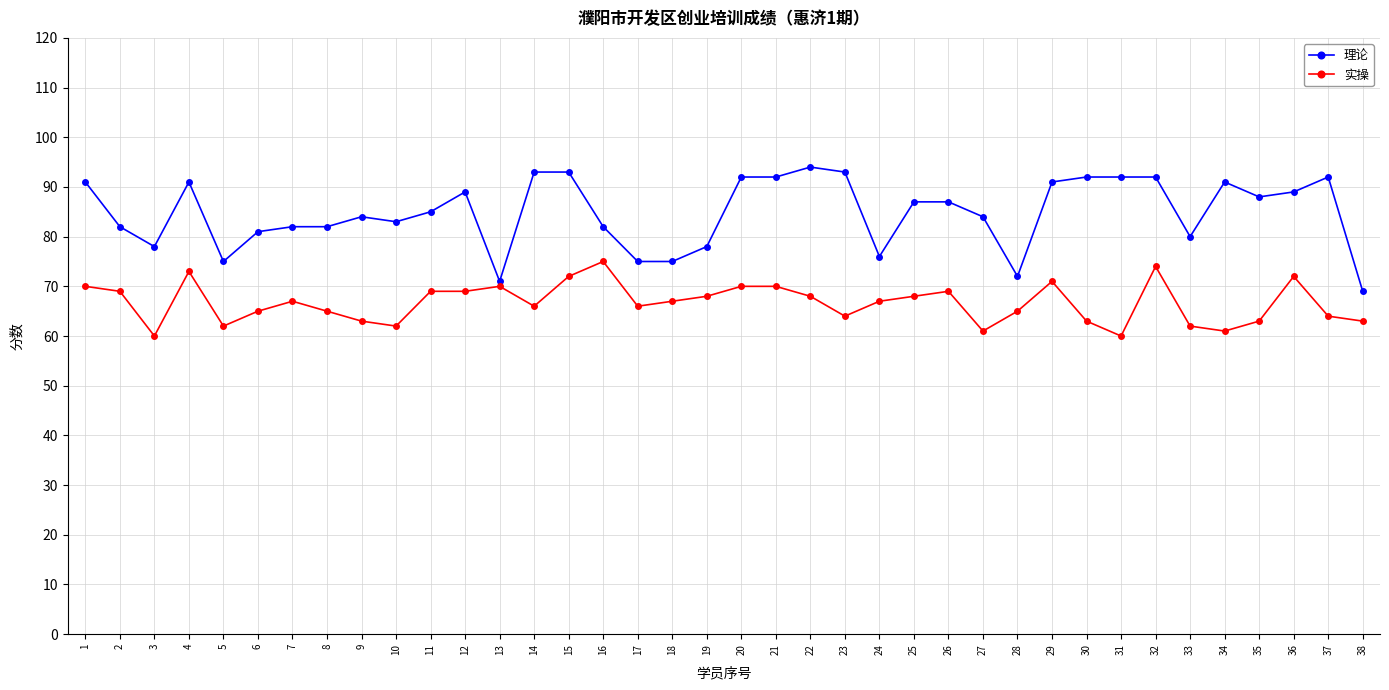

How many categories are shown in the chart?

38